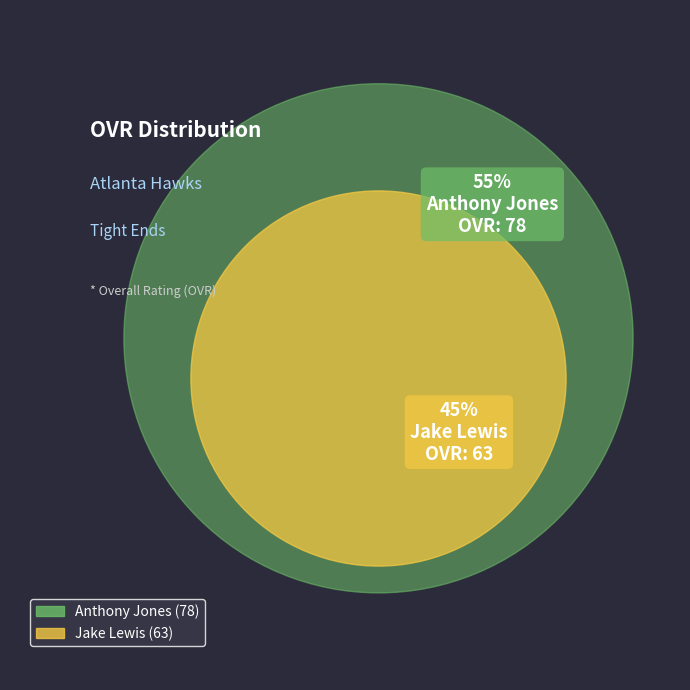

Count the number of slices in the pie.

2